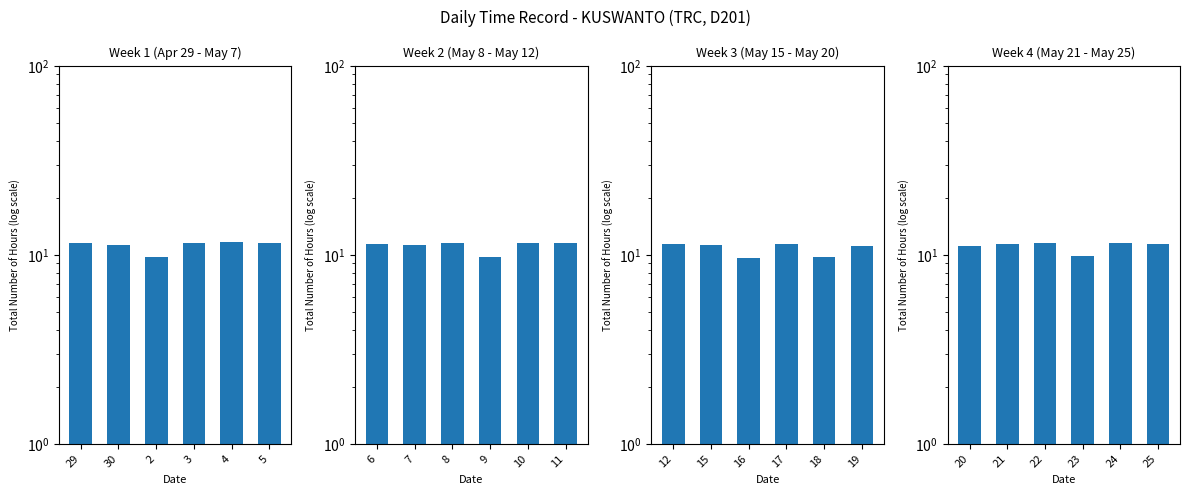

What is the difference between the maximum and minimum values?

1.7